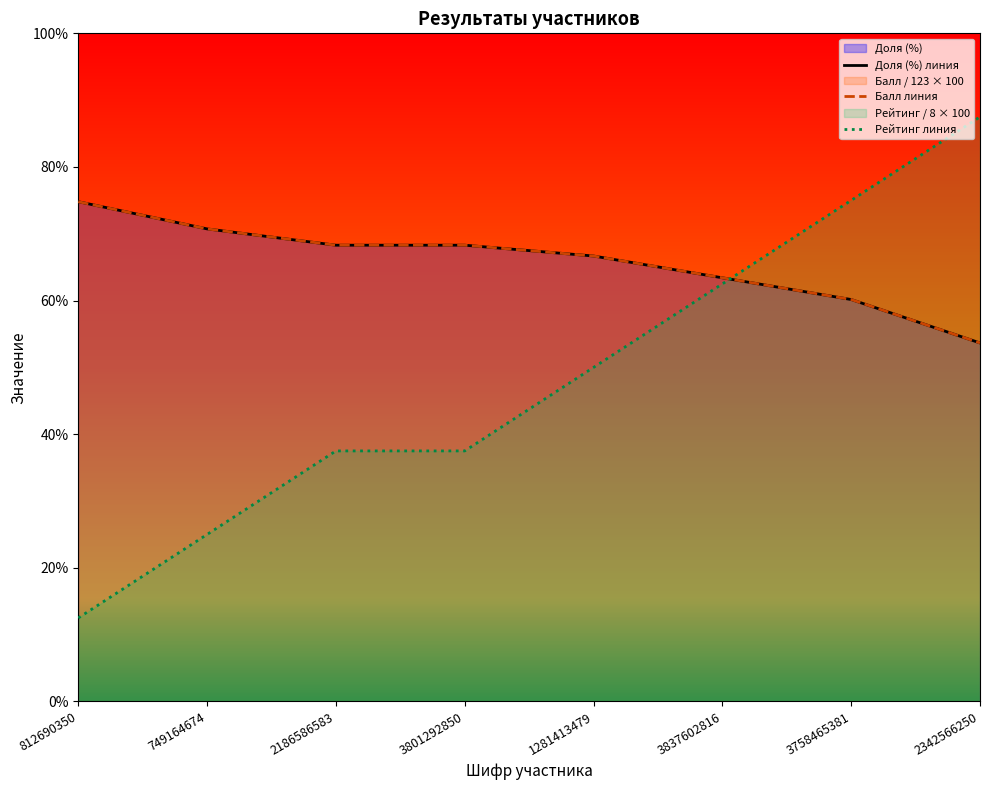

The value of Балл линия at 2186586583 is 68.3. True or false?

True